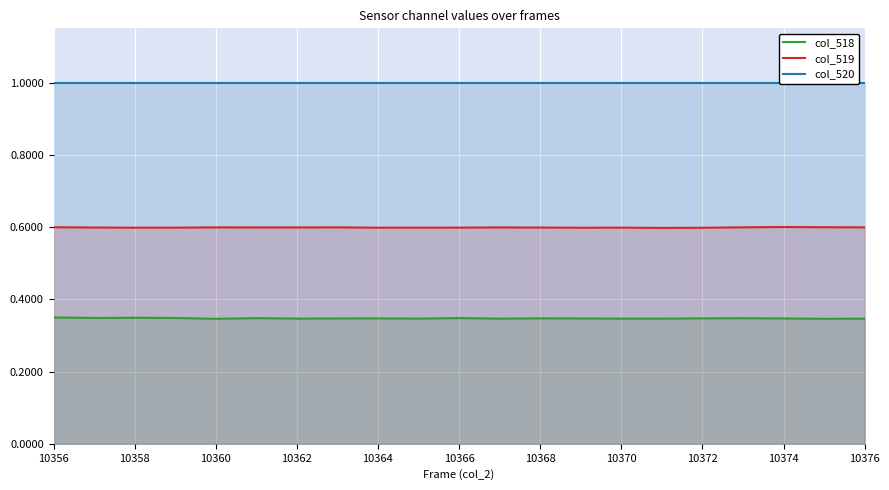

List the series in order of their peak value, highest first.

col_520, col_519, col_518